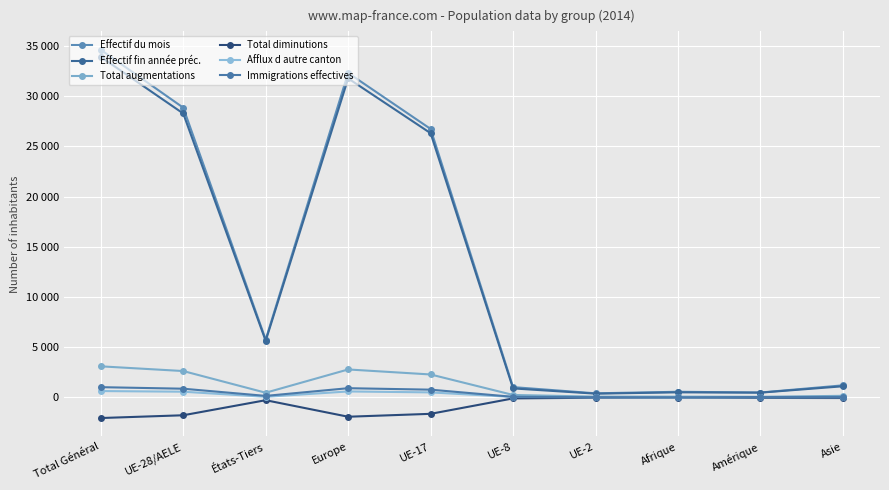

Is this an area chart (filled region under the line)?

No